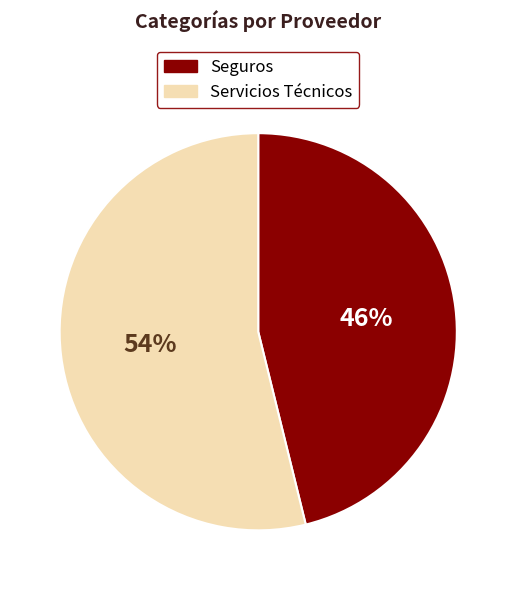

To the nearest percent, what is the average slice percentage?

50%